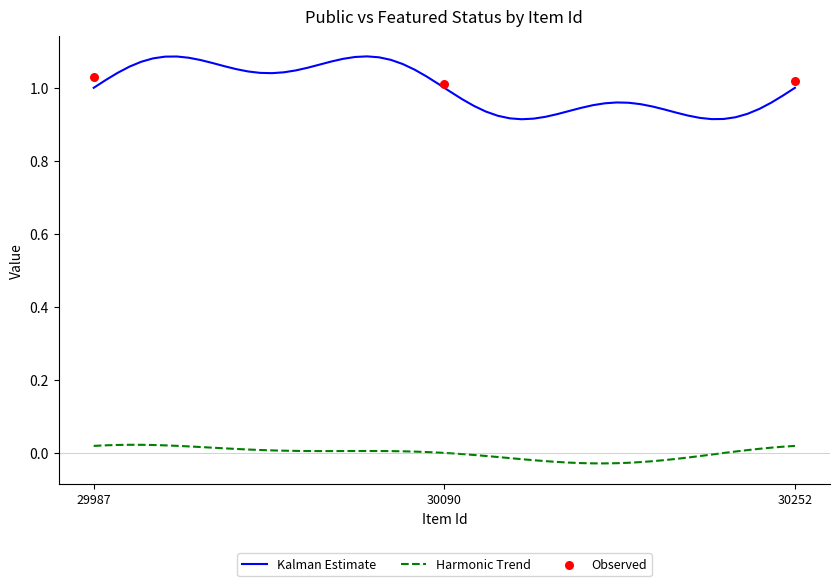

True or false: Harmonic Trend and Kalman Estimate cross at least once.

False